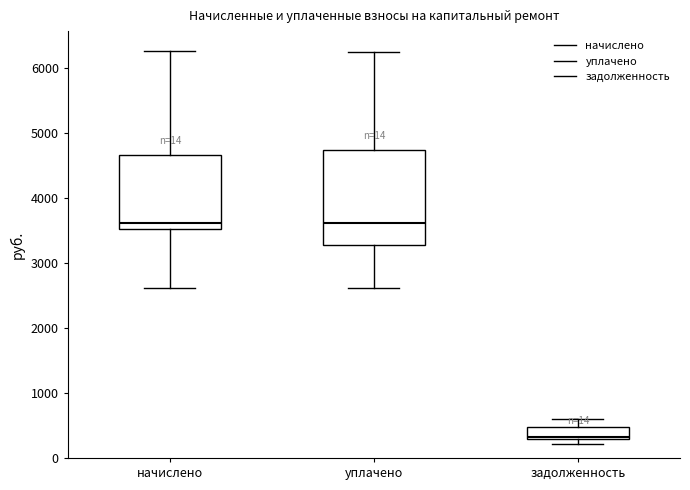

Reading left to right, read every box against the y-axis: the position of its median line, the range the box covers, and the ends of its whiskers. The values are not printed on the chart, so give them approximately, as read against the axis.

начислено: median 3600, box 3500 to 4700, whiskers 2600 to 6300
уплачено: median 3600, box 3300 to 4700, whiskers 2600 to 6200
задолженность: median 300, box 300 to 500, whiskers 200 to 600